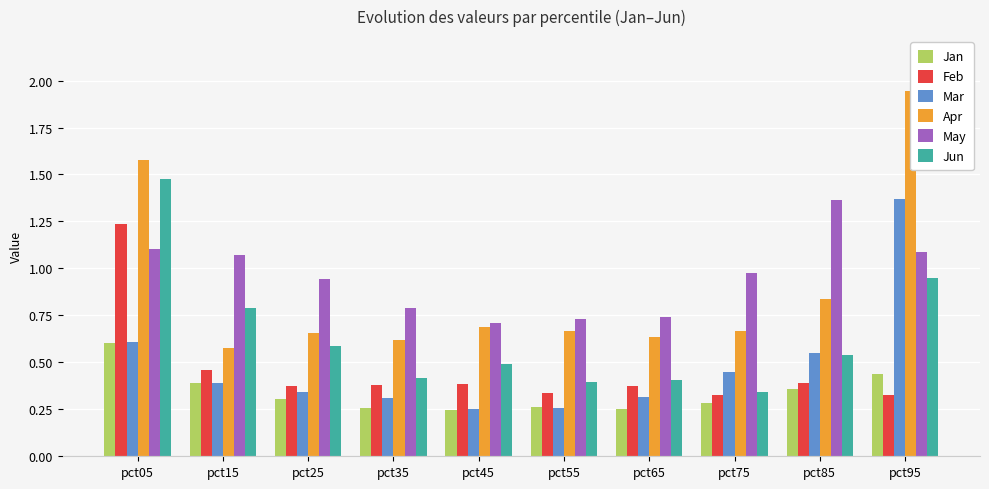

Which category has the lowest value in the Mar series?

pct45